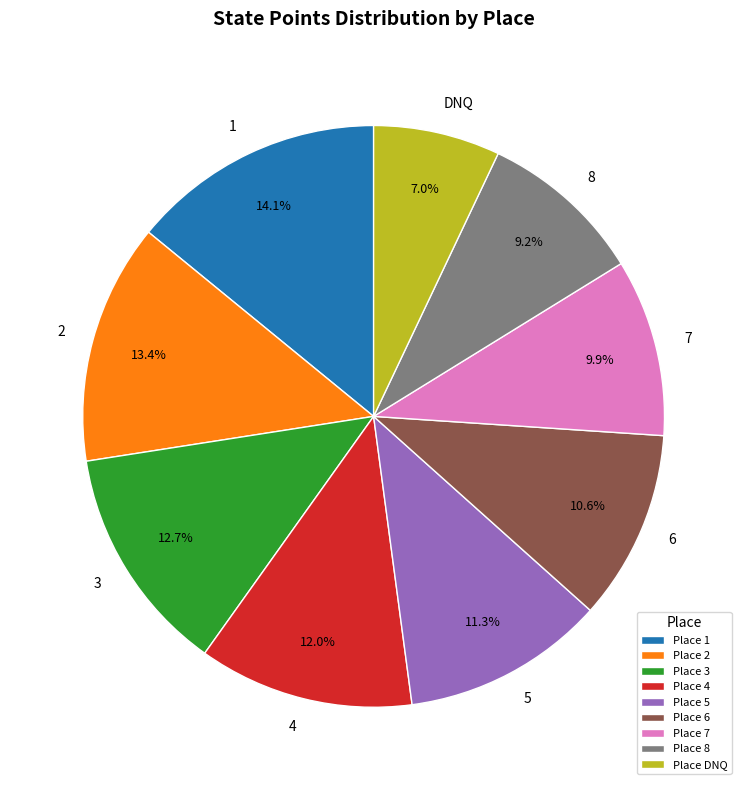

Rank the categories by value from lowest to highest.

Place DNQ, Place 8, Place 7, Place 6, Place 5, Place 4, Place 3, Place 2, Place 1